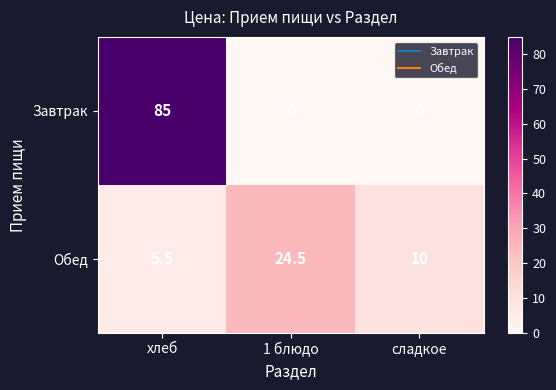

Between 1 блюдо and сладкое, which series saw the biggest shift?

Обед